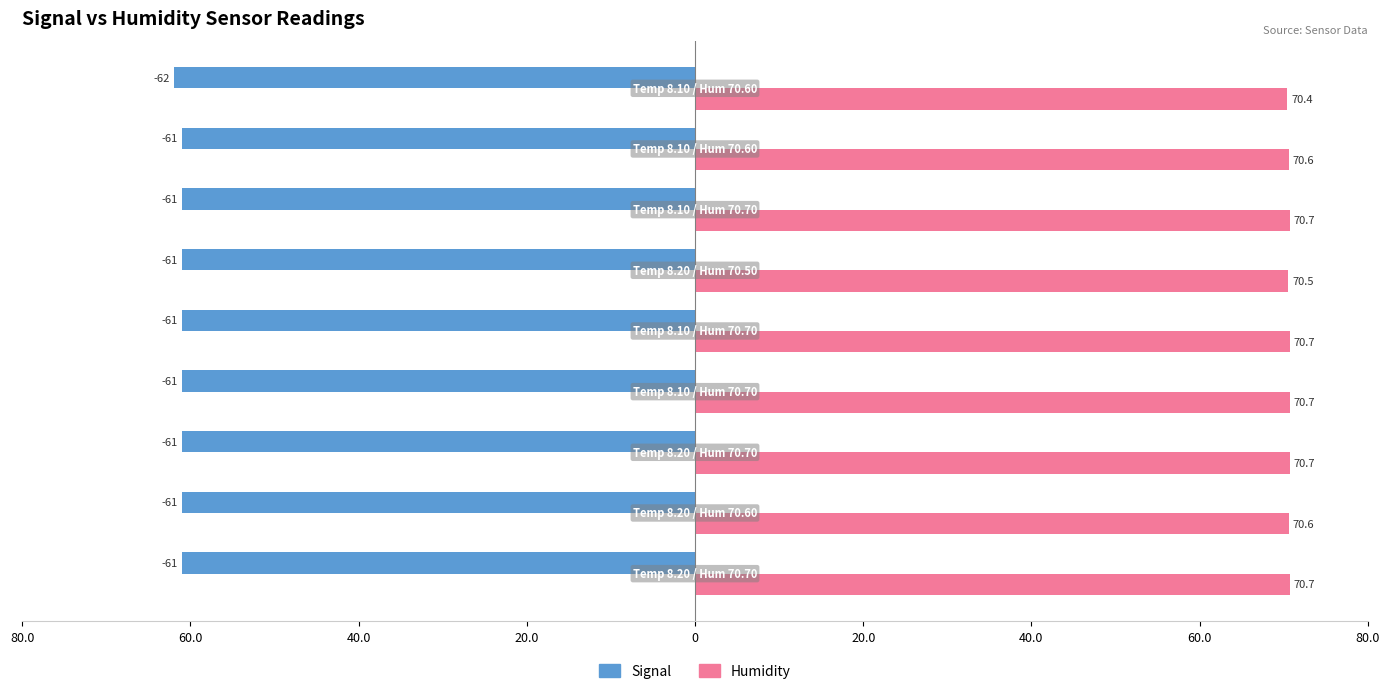

What are all the series names shown in the legend?

Signal, Humidity